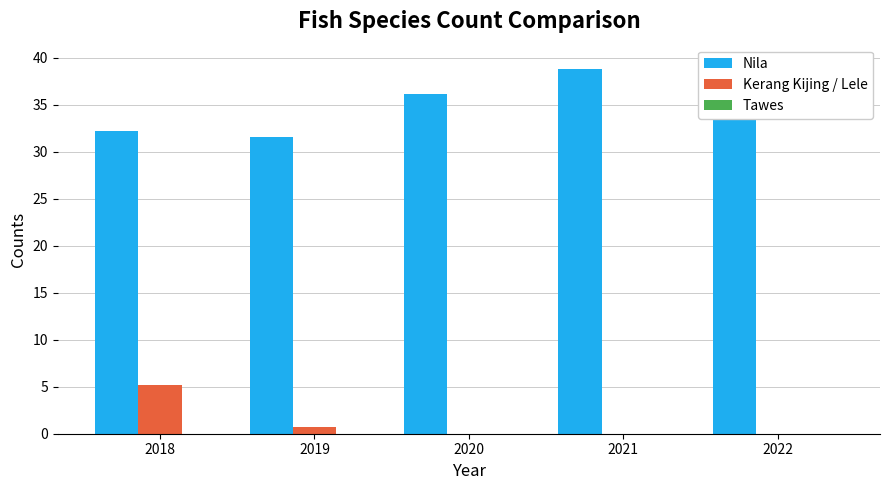

Is the value of Kerang Kijing / Lele at 2018 greater than the value of Tawes at 2019?

Yes